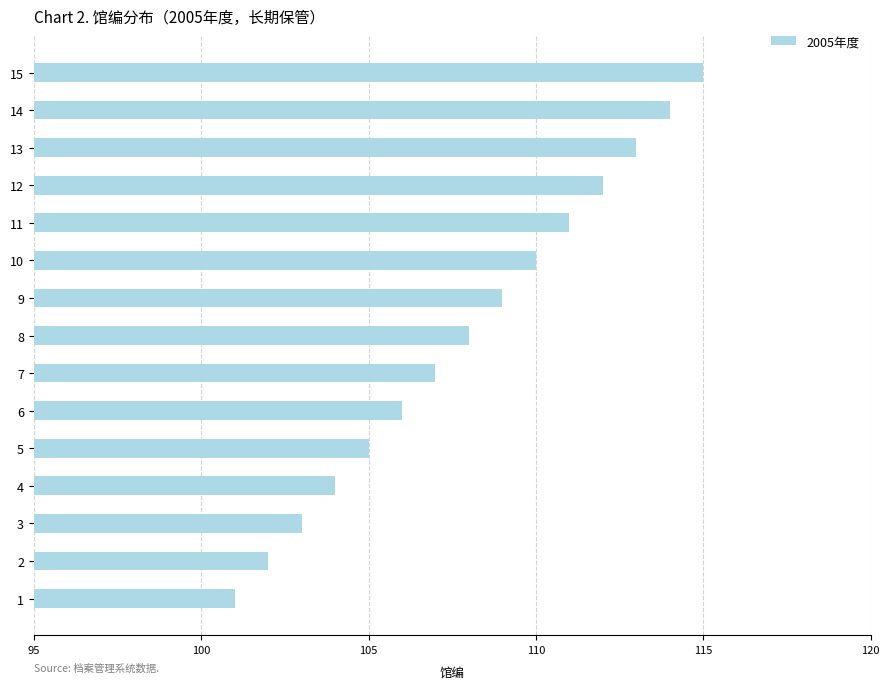

What is the change in value from 2 to 7?

+5